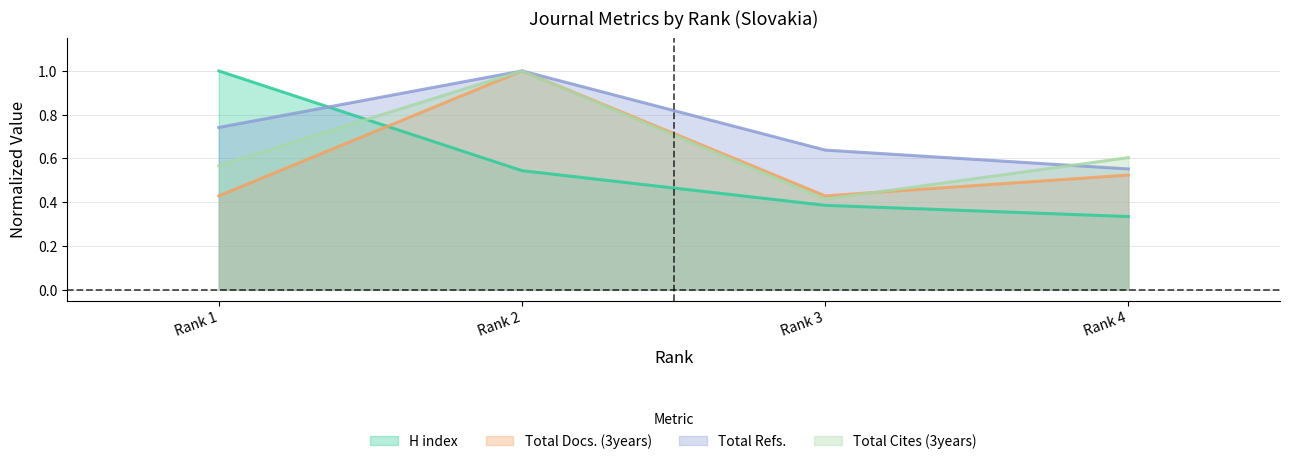

How many lines are shown in the chart?

4